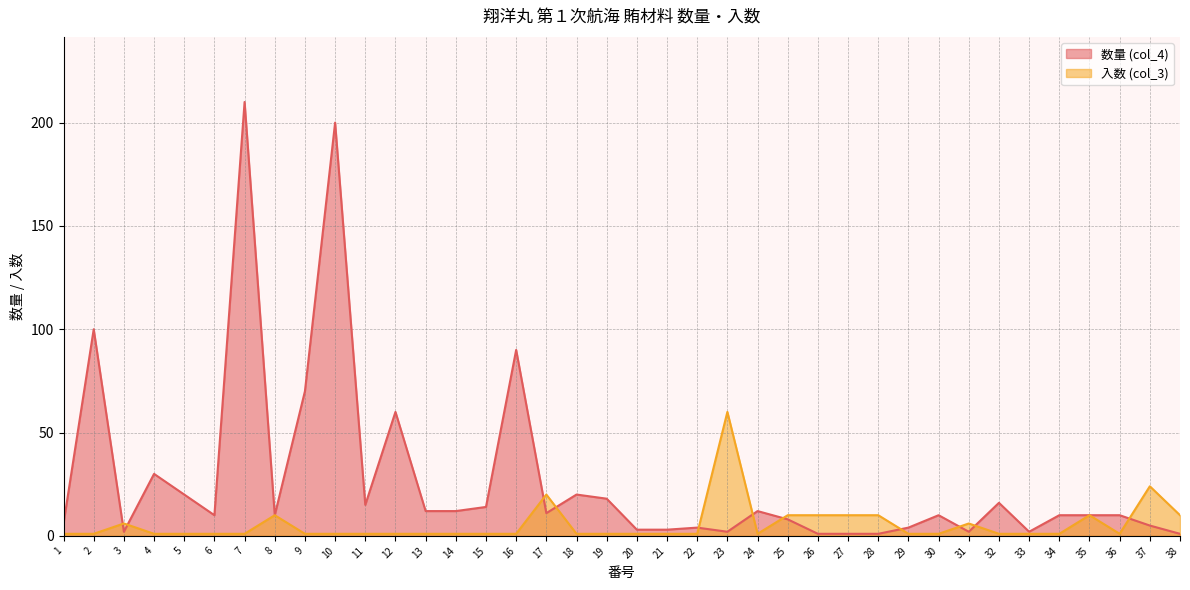

Reading left to right, extract all data points from this chart.

数量 (col_4): 1=6	2=100	3=2	4=30	5=20	6=10	7=210	8=10	9=70	10=200	11=15	12=60	13=12	14=12	15=14	16=90	17=11	18=20	19=18	20=3	21=3	22=4	23=2	24=12	25=8	26=1	27=1	28=1	29=4	30=10	31=2	32=16	33=2	34=10	35=10	36=10	37=5	38=1
入数 (col_3): 1=1	2=1	3=6	4=1	5=1	6=1	7=1	8=10	9=1	10=1	11=1	12=1	13=1	14=1	15=1	16=1	17=20	18=1	19=1	20=1	21=1	22=1	23=60	24=1	25=10	26=10	27=10	28=10	29=1	30=1	31=6	32=1	33=1	34=1	35=10	36=1	37=24	38=10